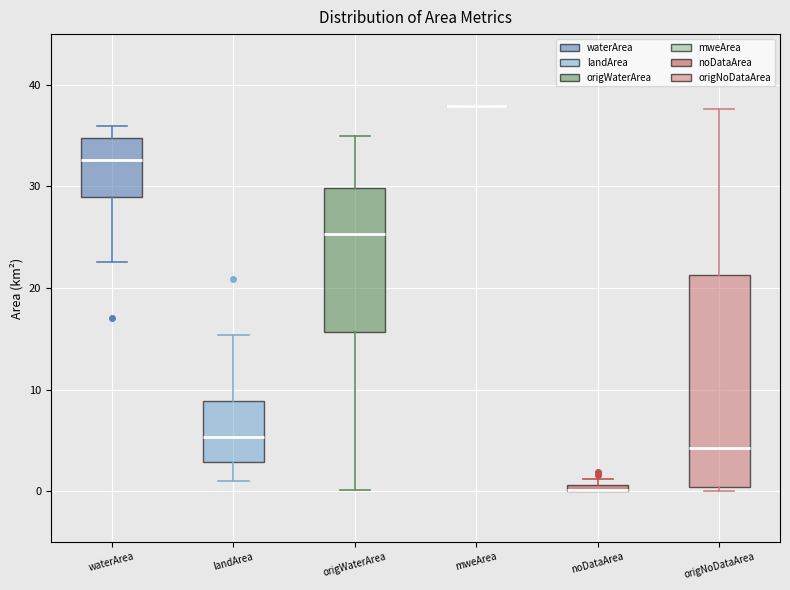

Which box is the tallest, from its lower edge to its upper edge?

origNoDataArea